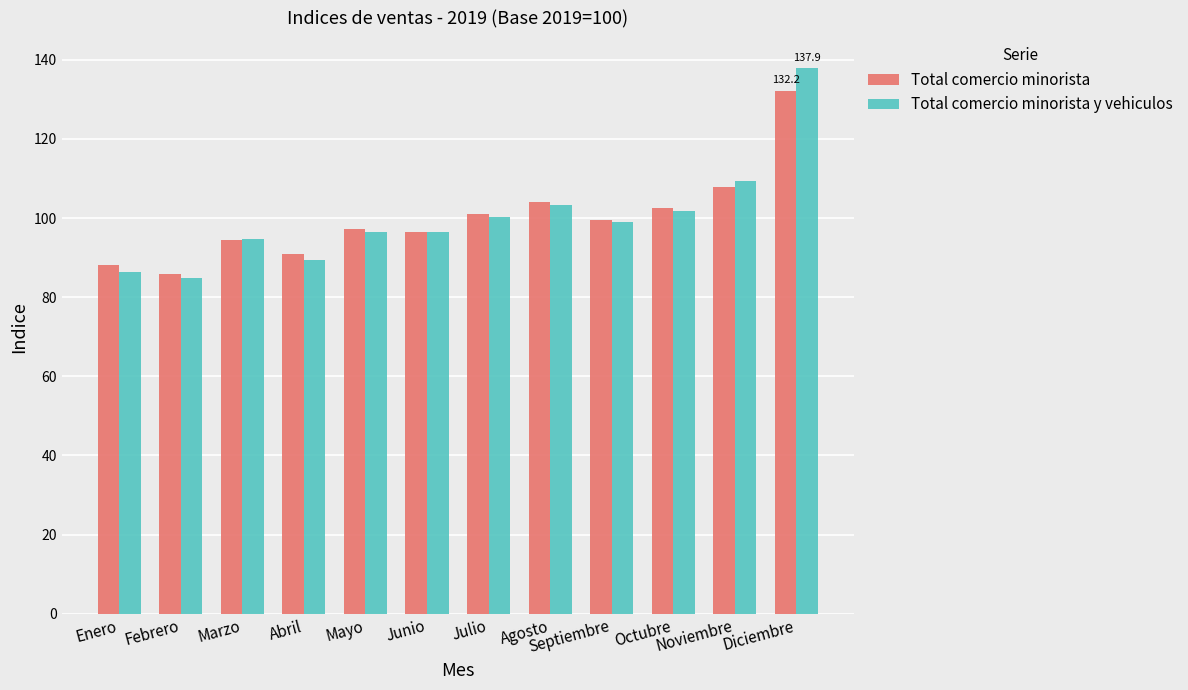

What are all the series names shown in the legend?

Total comercio minorista, Total comercio minorista y vehiculos